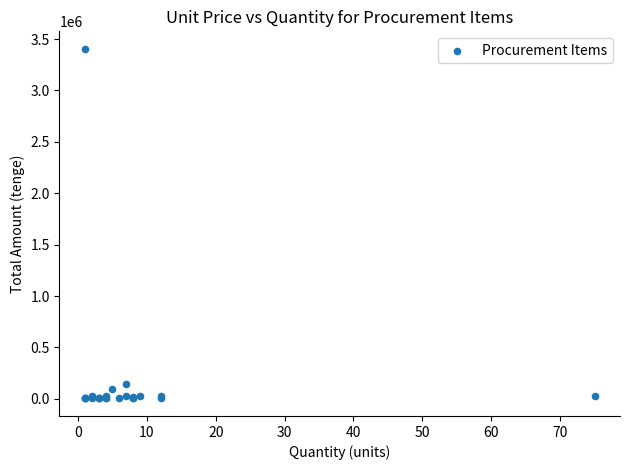

What Y value in the scatter plot is closest to 1704300?

140000